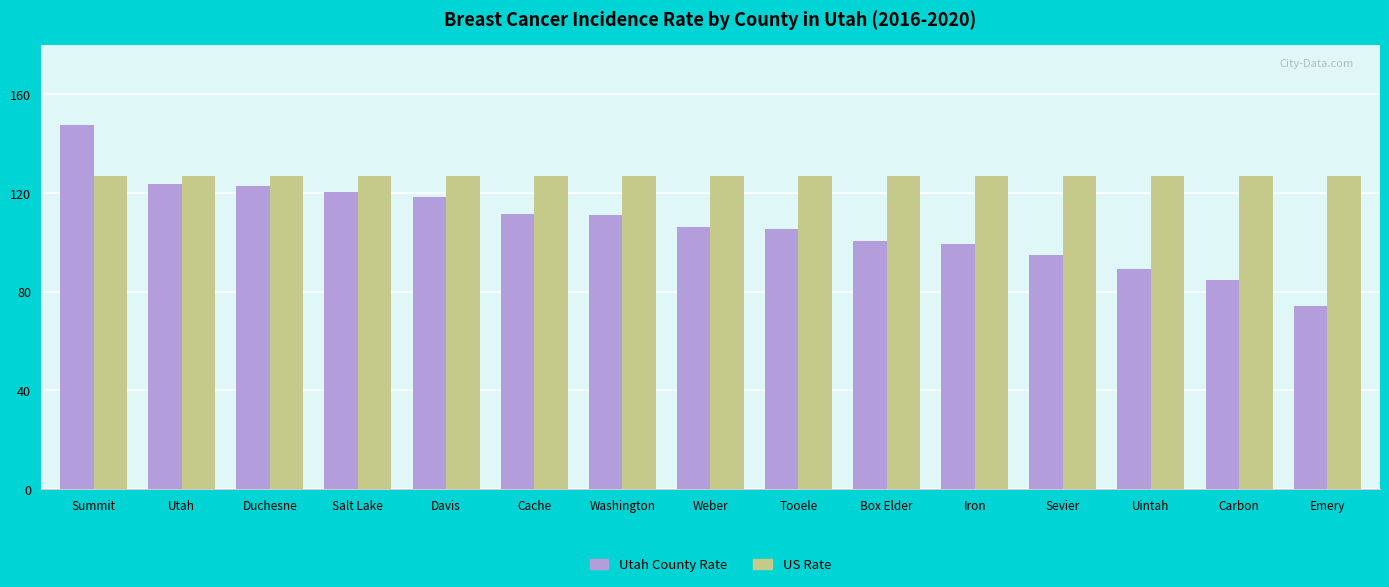

What position from the left is Washington?

7